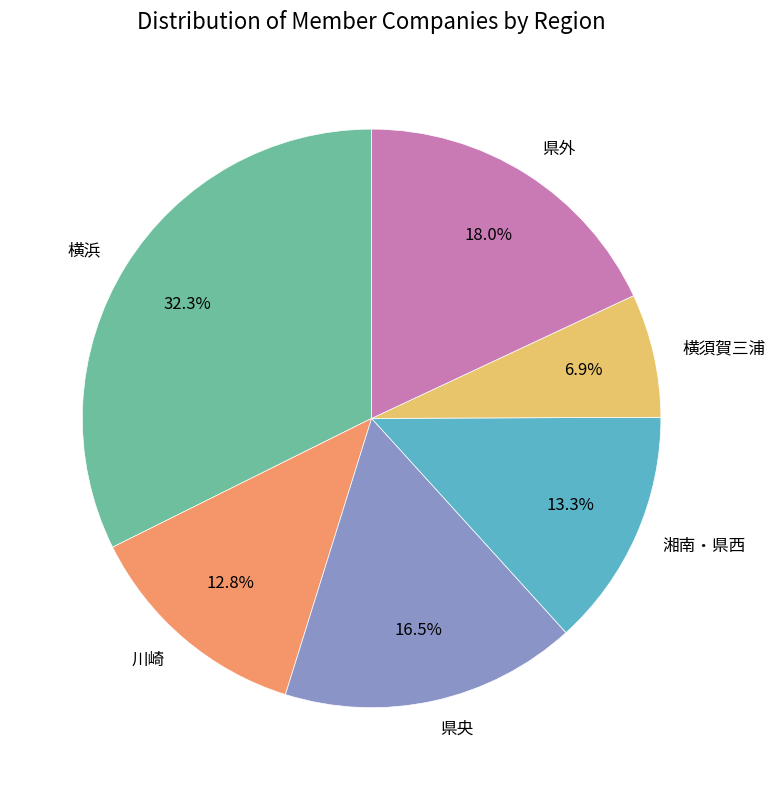

Which category has the smallest portion of the pie?

横須賀三浦